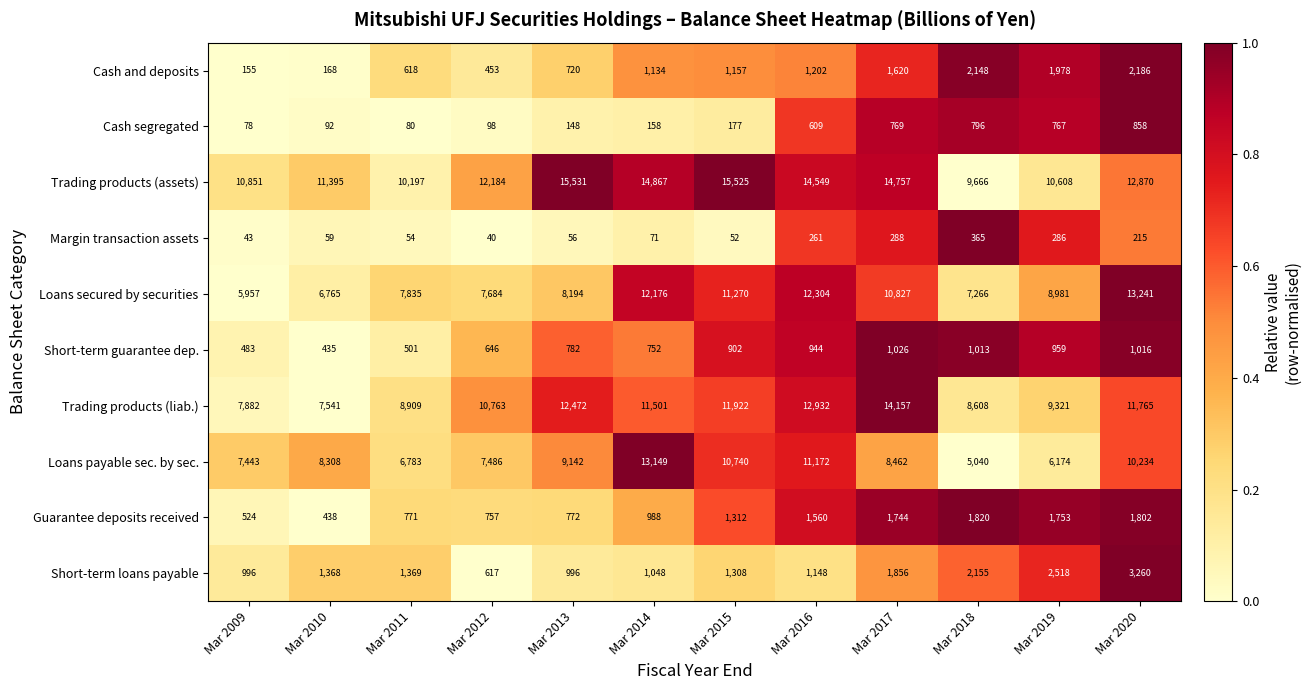

What is the difference between the second highest and minimum values in the Cash segregated series?

718